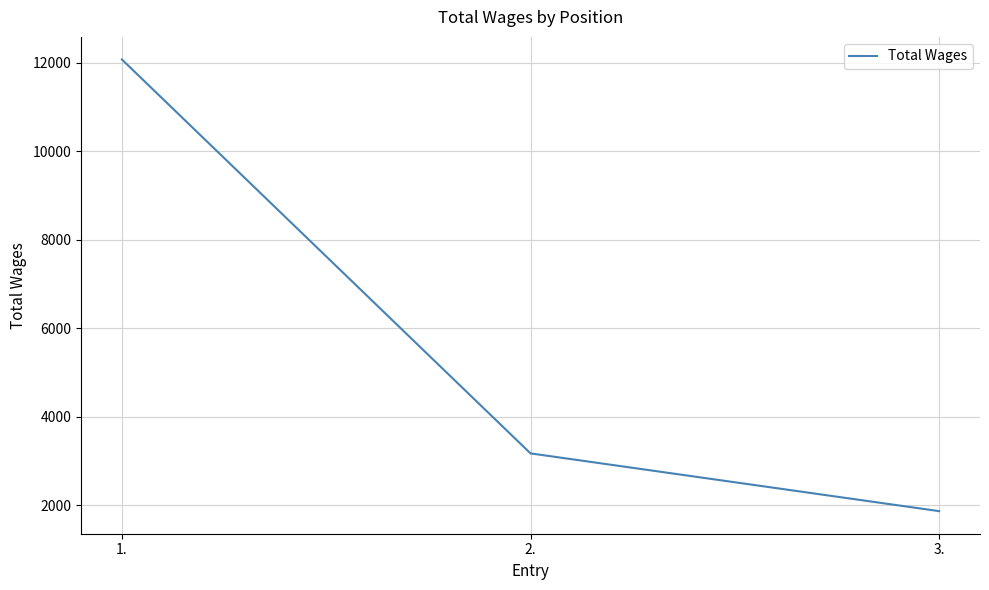

What is the difference between the values at 2. and 3.?

1305